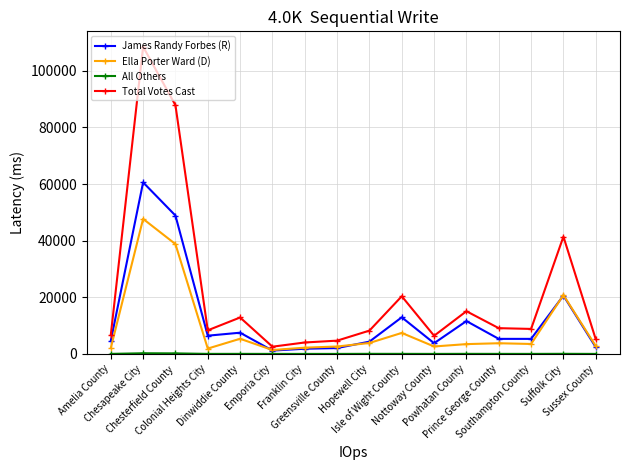

True or false: James Randy Forbes (R) has more than 2 interior local peaks.

True